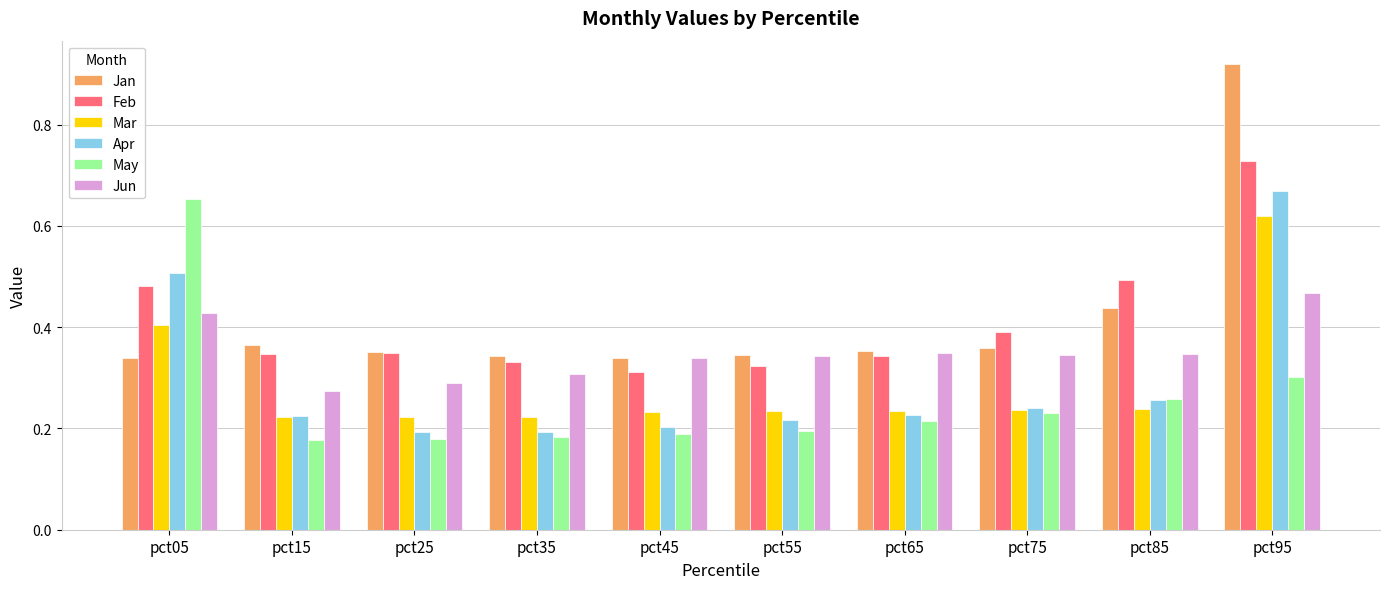

How many Mar values are between 0 and 1?

10